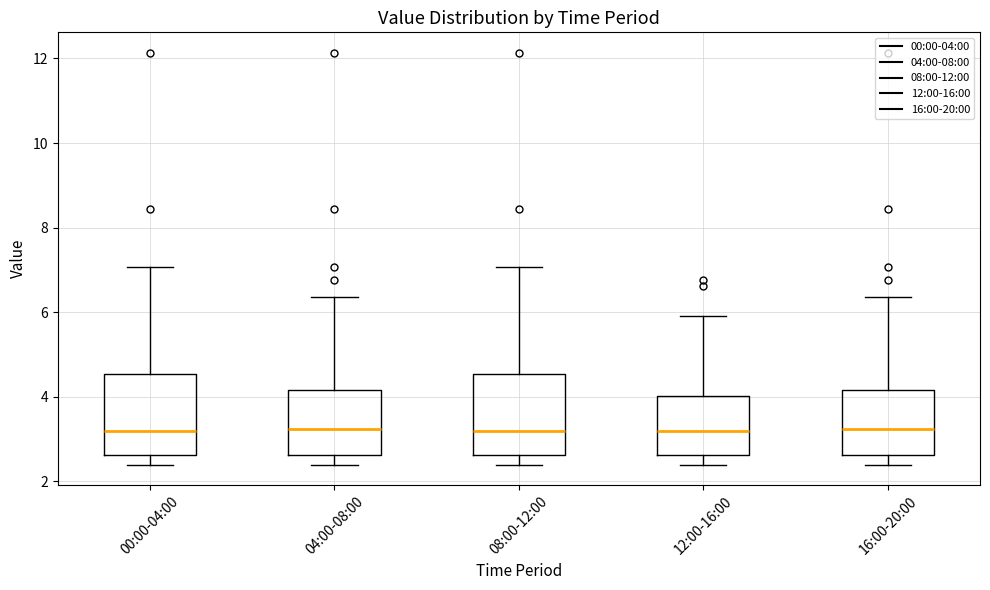

Reading left to right, transcribe this box plot: for each box, give where its median line is, the range the box spans, and where its two whiskers end, as read against the y-axis. The values are not printed on the chart, so give them approximately, as read against the axis.

00:00-04:00: median 3.2, box 2.6 to 4.6, whiskers 2.4 to 7.0
04:00-08:00: median 3.2, box 2.6 to 4.2, whiskers 2.4 to 6.4
08:00-12:00: median 3.2, box 2.6 to 4.6, whiskers 2.4 to 7.0
12:00-16:00: median 3.2, box 2.6 to 4.0, whiskers 2.4 to 6.0
16:00-20:00: median 3.2, box 2.6 to 4.2, whiskers 2.4 to 6.4